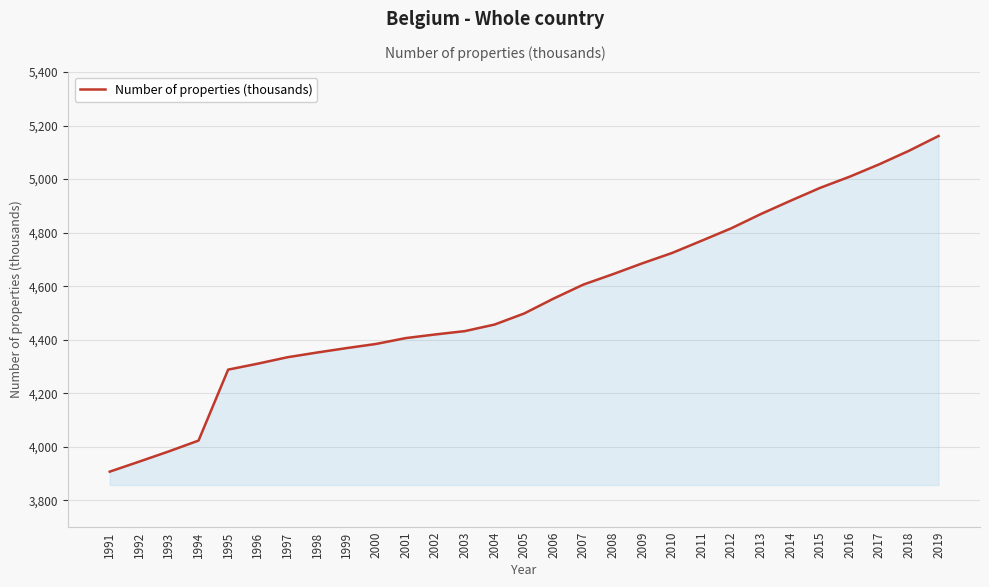

The value at 2012 is 2907.7. True or false?

False